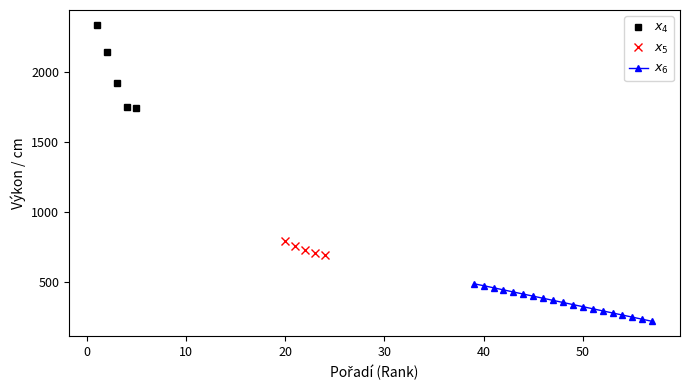

What is the value of the x4_Vykon point at the 1st from the left?

2340